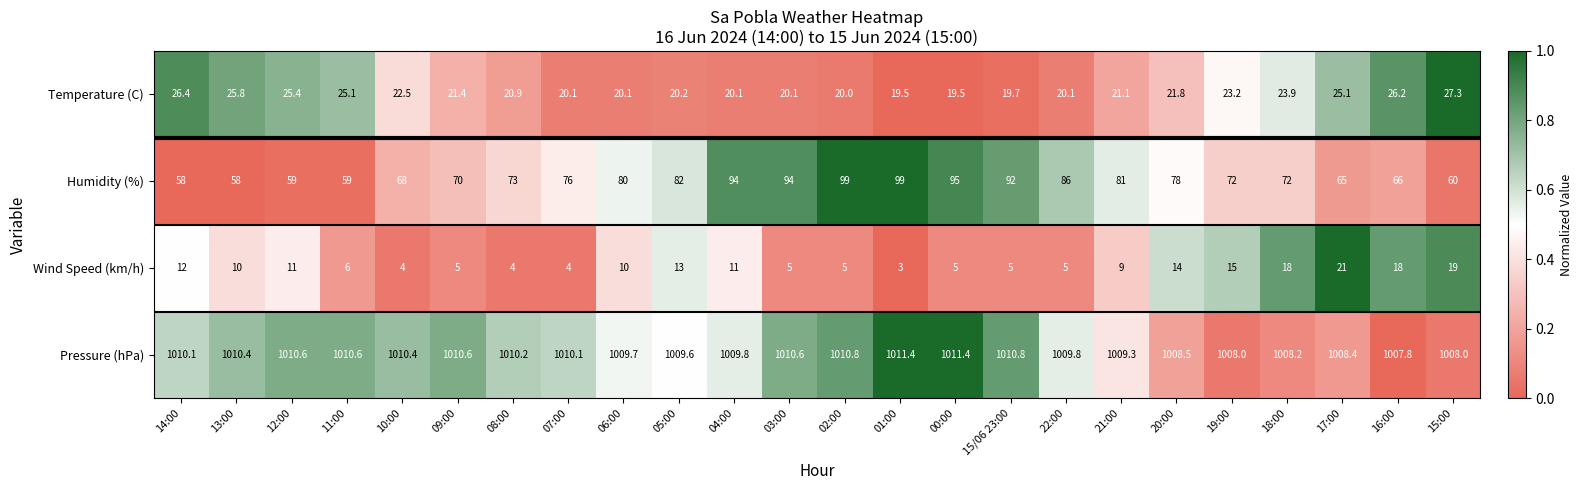

The Wind Speed (km/h) series shows 3.0 at 01:00. True or false?

True